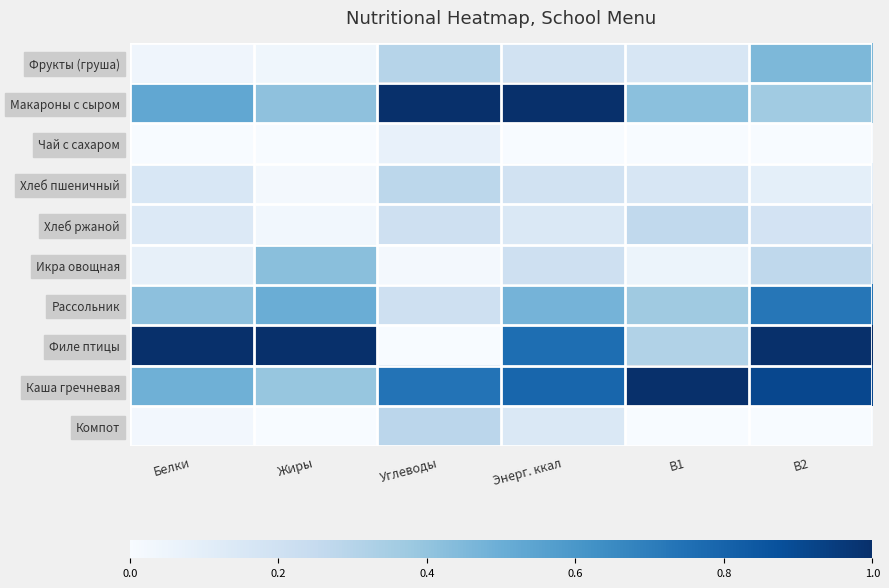

At which category is the sum across all series the highest?

B2